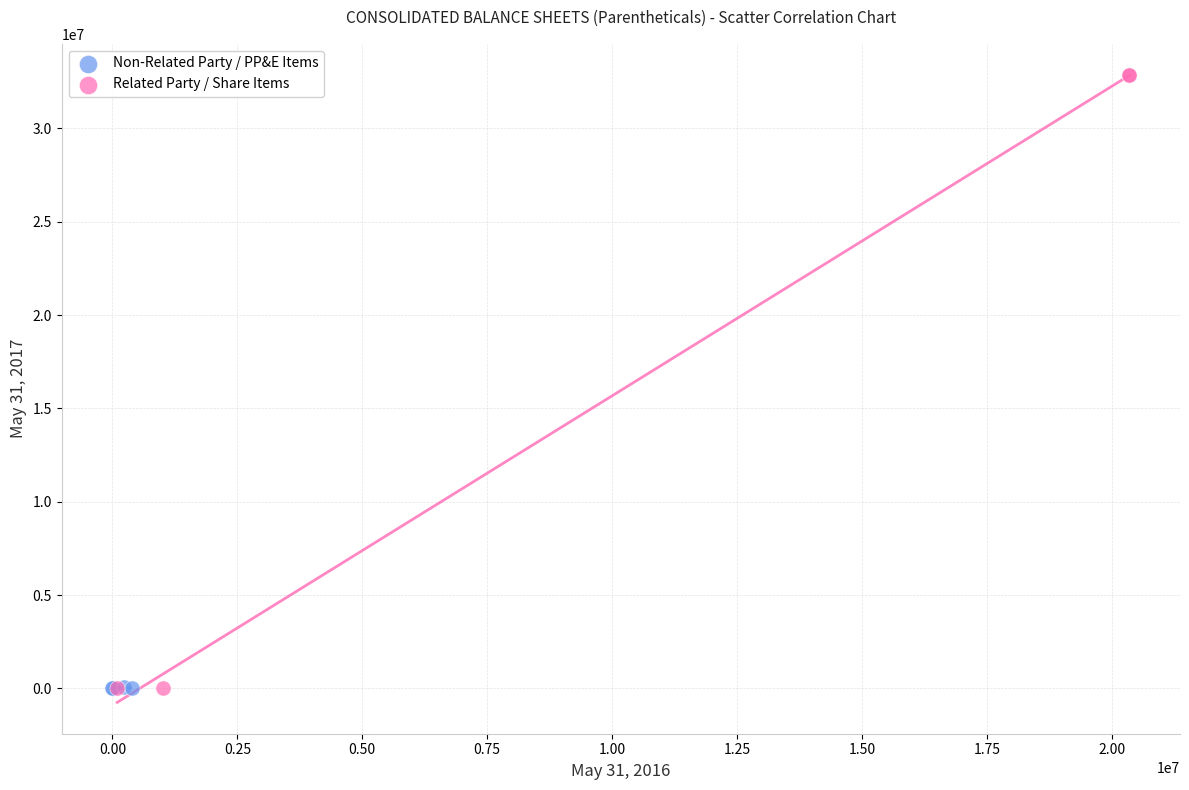

What are all the series names shown in the legend?

Non-Related Party / PP&E Items, Related Party / Share Items